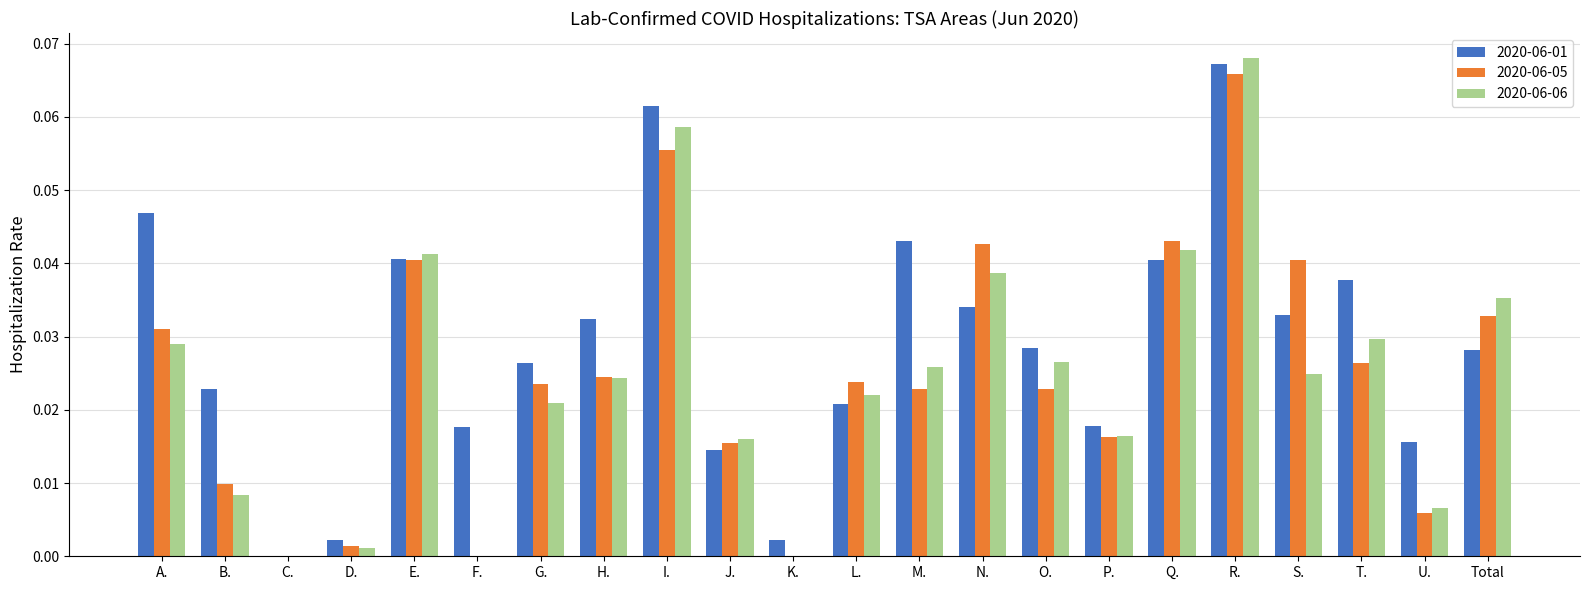

Which category has the highest value in the 2020-06-05 series?

R.